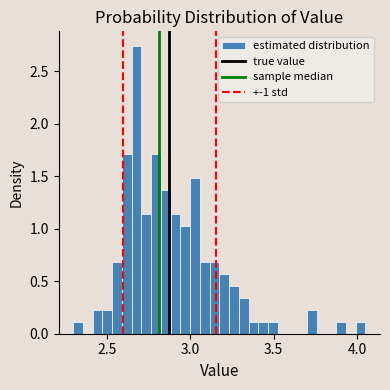

Around what value on the x-axis is the tallest bar? Give the approximate position of its centre, as read against the axis.

2.70